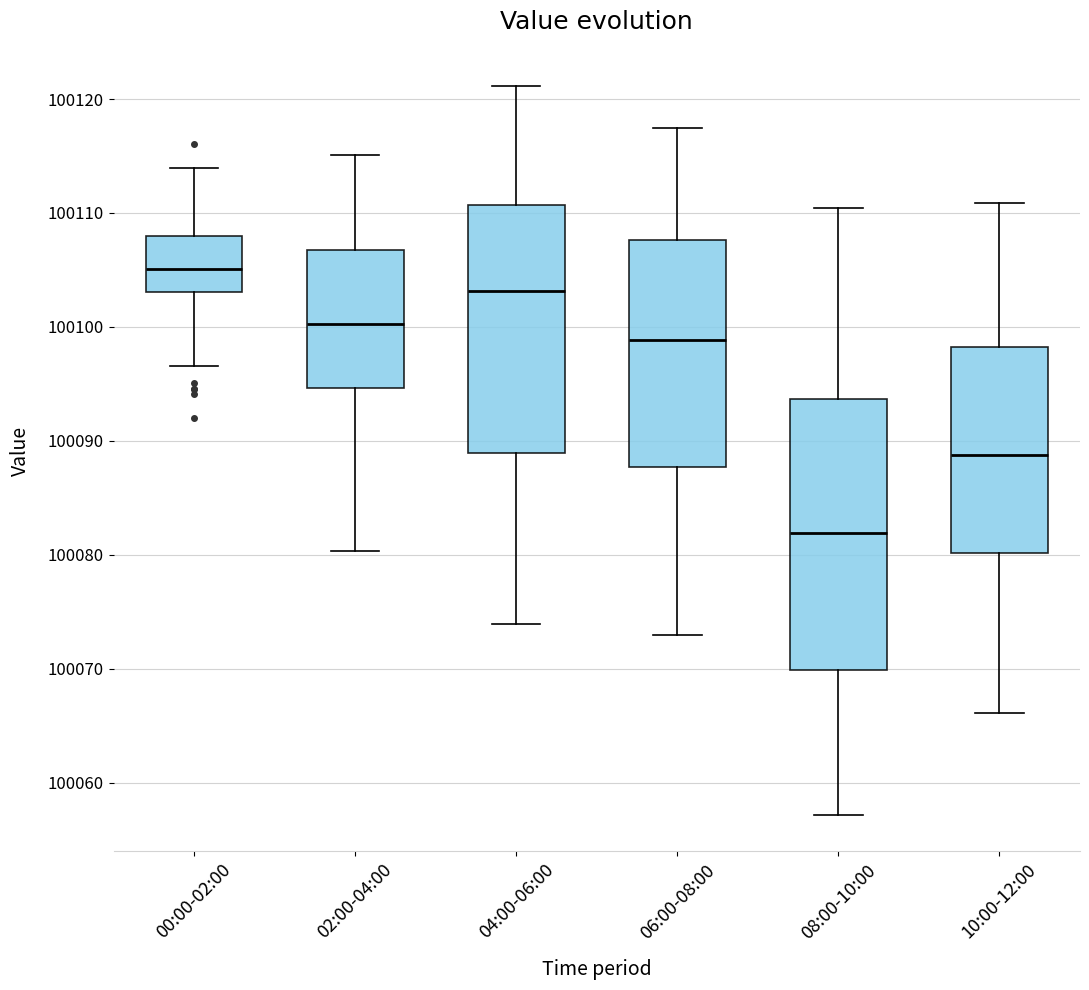

Reading left to right, transcribe this box plot: for each box, give where its median line is, the range the box spans, and where its two whiskers end, as read against the y-axis. The values are not printed on the chart, so give them approximately, as read against the axis.

00:00-02:00: median 100105, box 100103 to 100108, whiskers 100097 to 100114
02:00-04:00: median 100100, box 100095 to 100107, whiskers 100080 to 100115
04:00-06:00: median 100103, box 100089 to 100111, whiskers 100074 to 100121
06:00-08:00: median 100099, box 100088 to 100108, whiskers 100073 to 100117
08:00-10:00: median 100082, box 100070 to 100094, whiskers 100057 to 100110
10:00-12:00: median 100089, box 100080 to 100098, whiskers 100066 to 100111